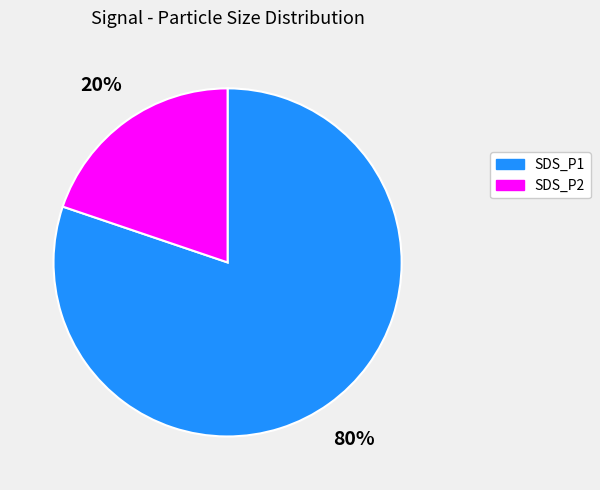

Count the number of slices in the pie.

2